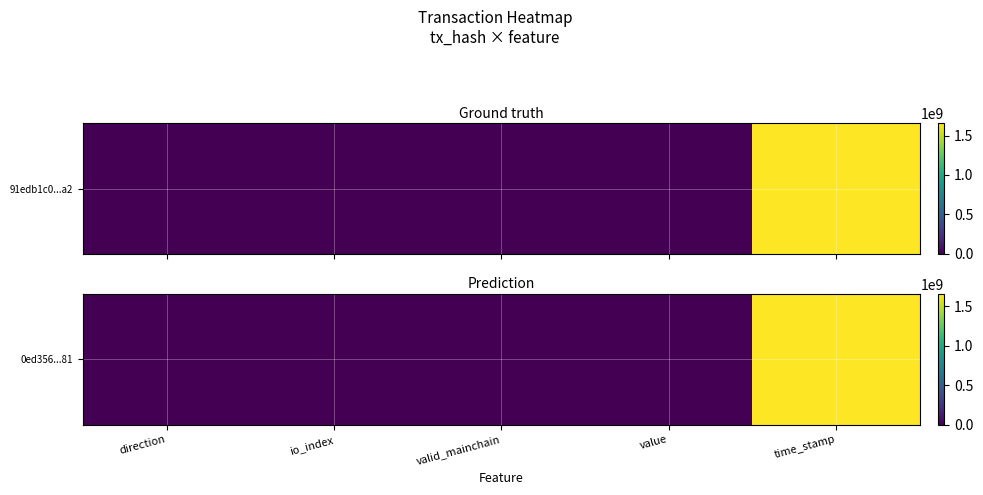

What is the sum of all values?

1656456034.0